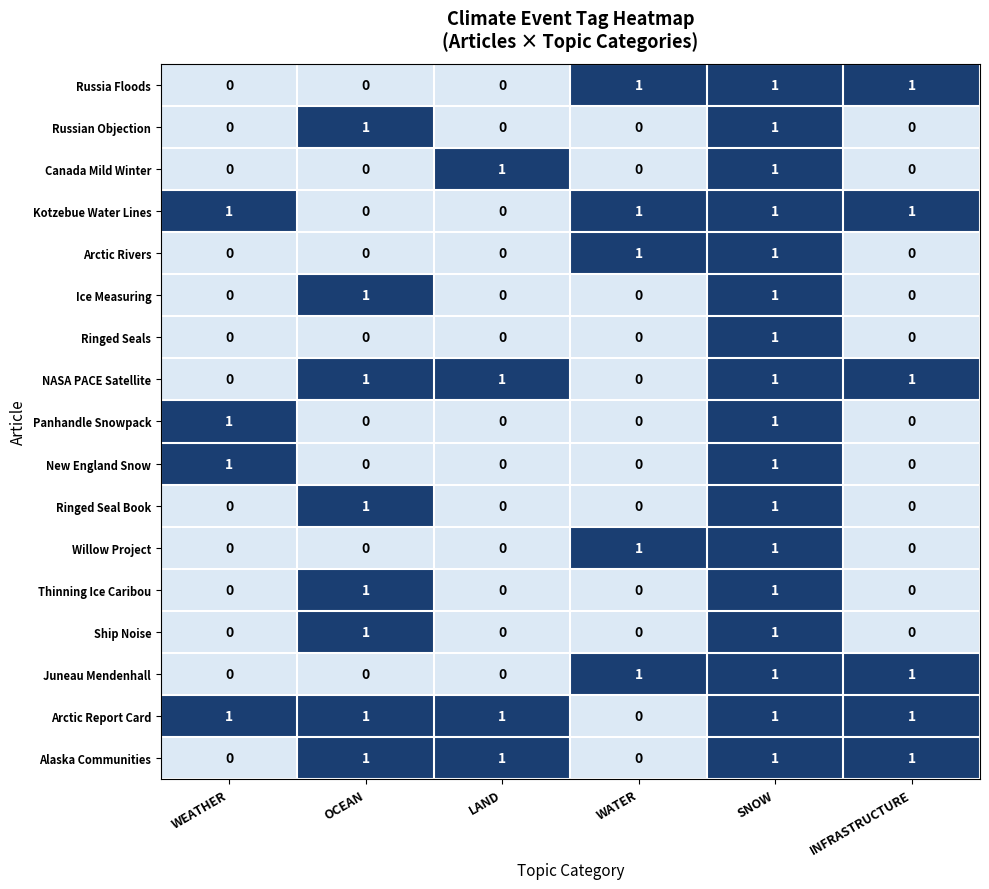

Is it true that Canada Mild Winter equals -1 at INFRASTRUCTURE?

False